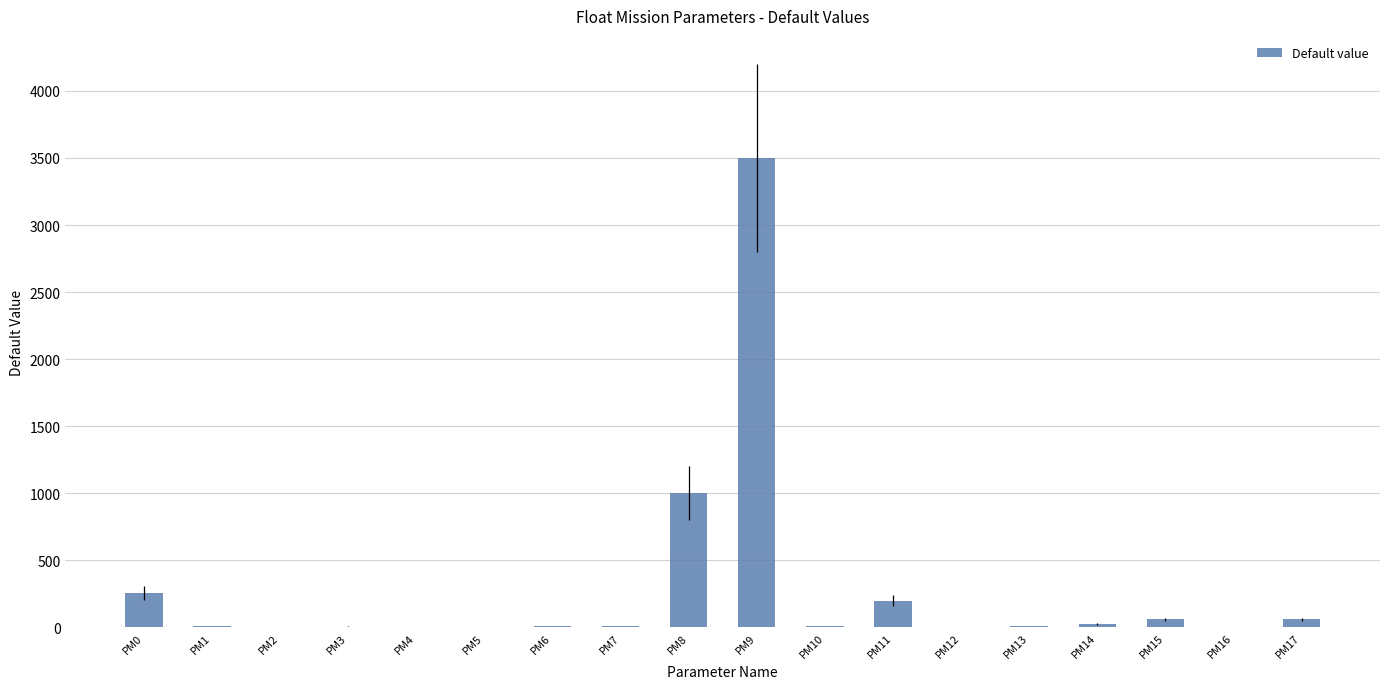

Where is the data nearest to the value 1750?

PM8